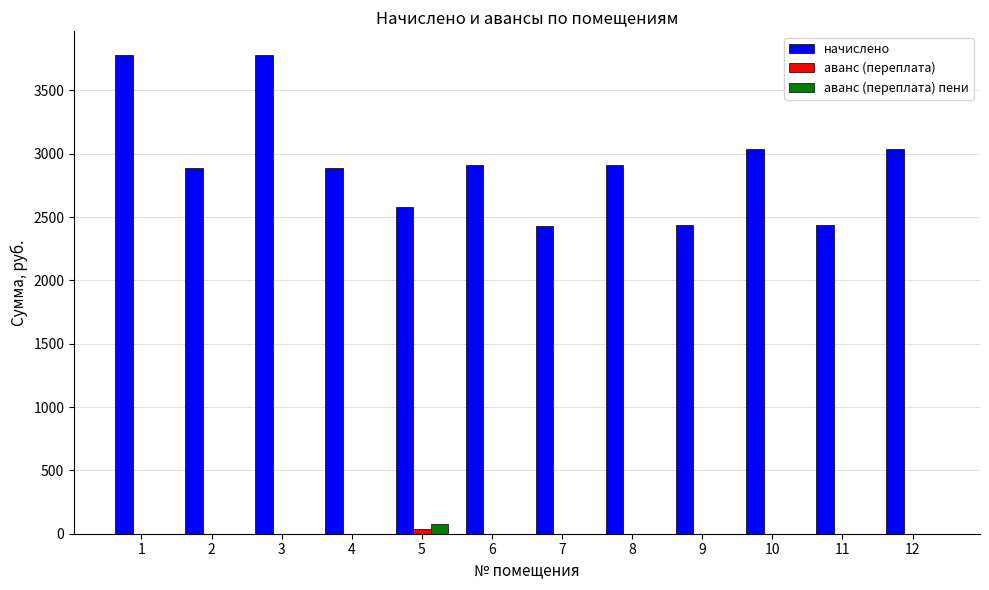

What is the sum of the начислено values at 2 and 9?

5328.1